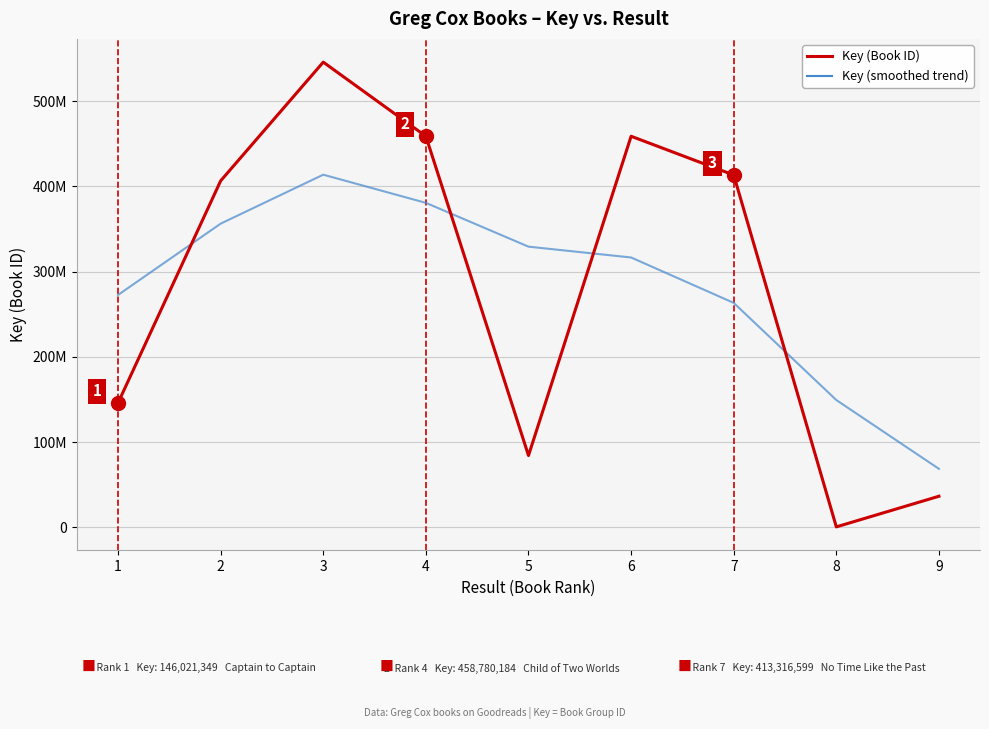

Which series has the largest range (max minus min)?

Key (Book ID)